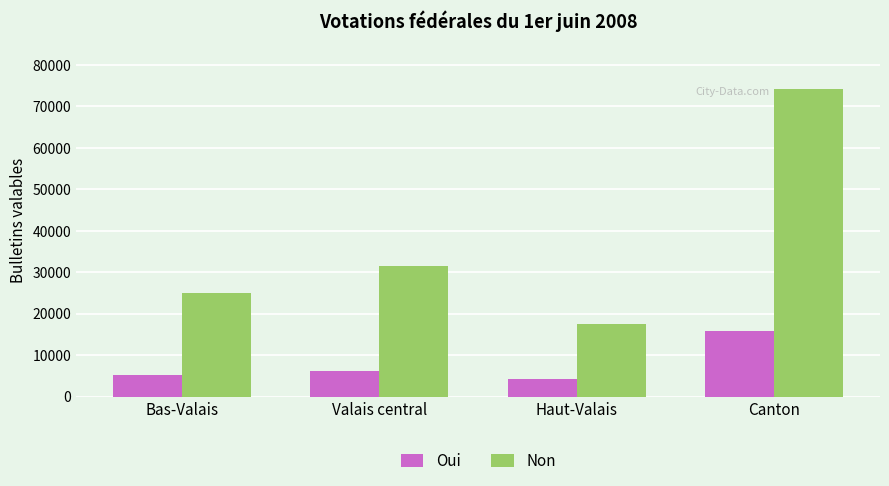

What is the maximum value shown in the chart?

74302